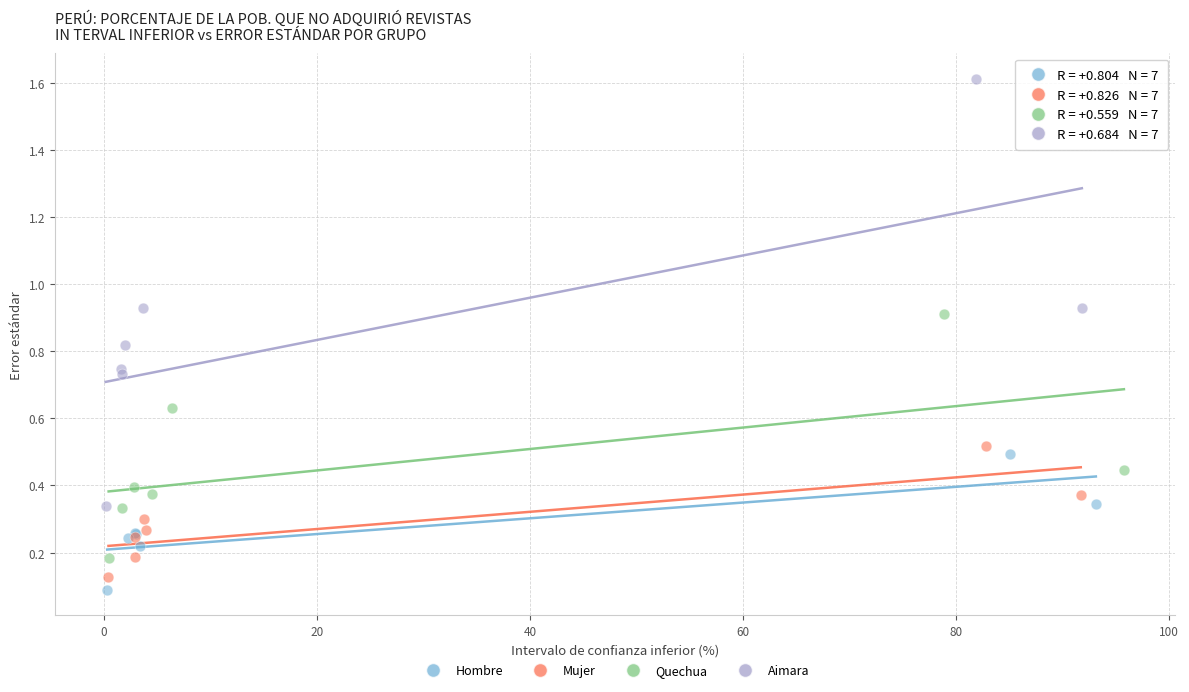

Which series has the widest spread of Y values?

Aimara